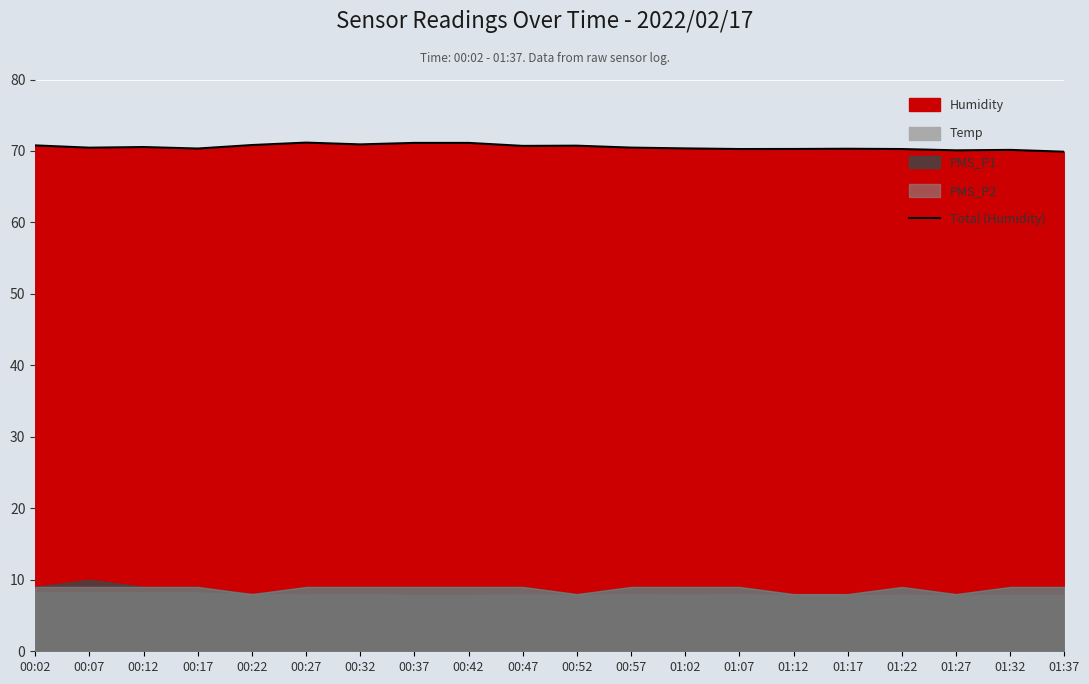

What is the minimum value shown in the chart?

69.9